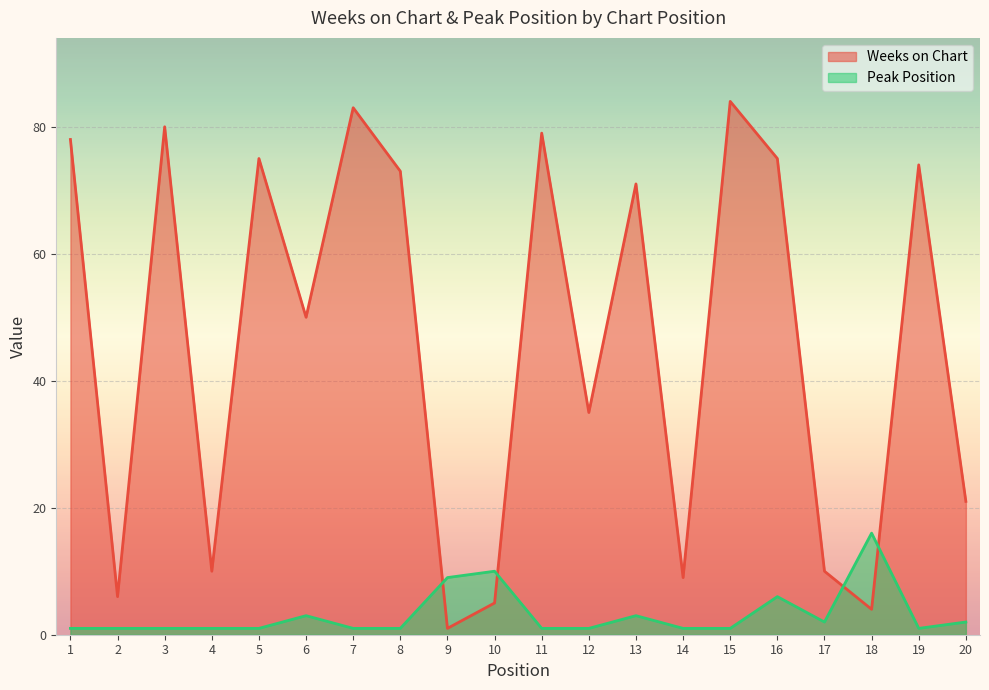

Rank the categories by Peak Position value from highest to lowest.

18, 10, 9, 16, 6, 13, 17, 20, 1, 2, 3, 4, 5, 7, 8, 11, 12, 14, 15, 19